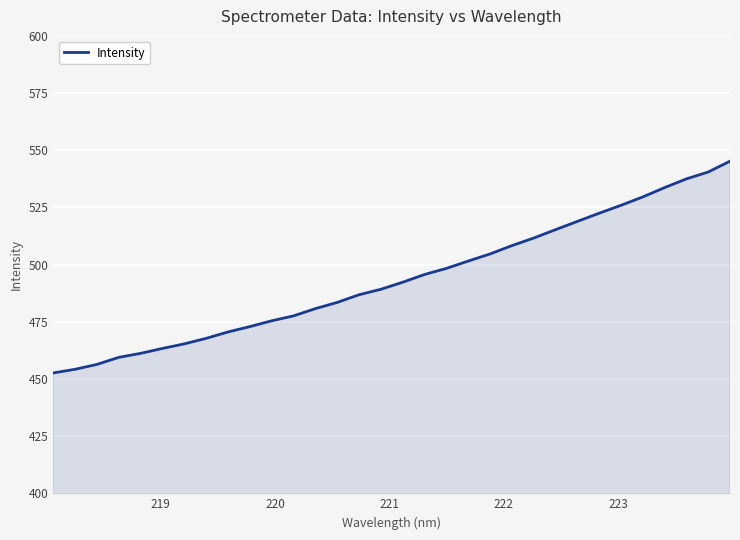

What is the maximum value shown in the chart?

545.2